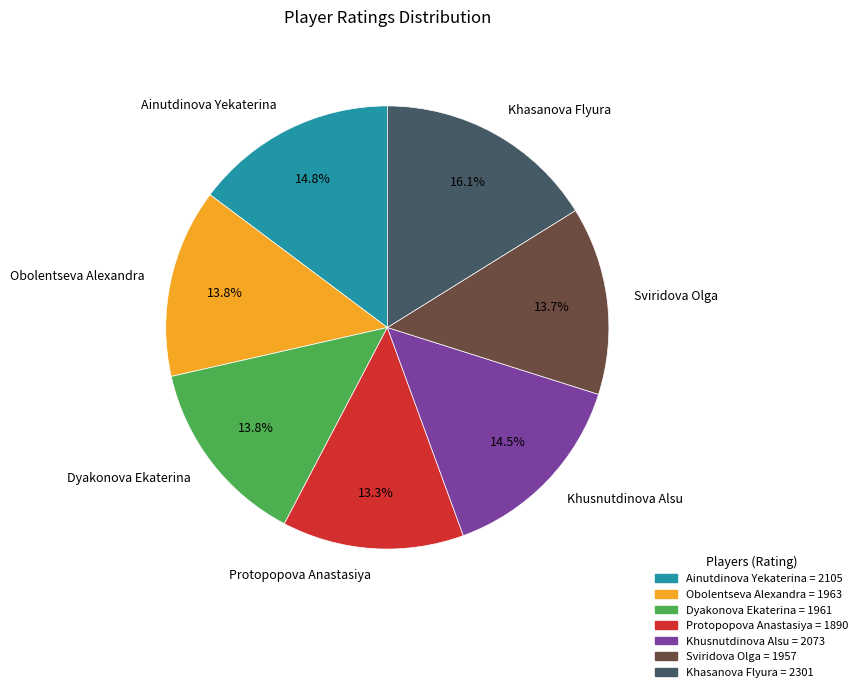

What percentage is the Ainutdinova Yekaterina slice, to the nearest percent?

15%